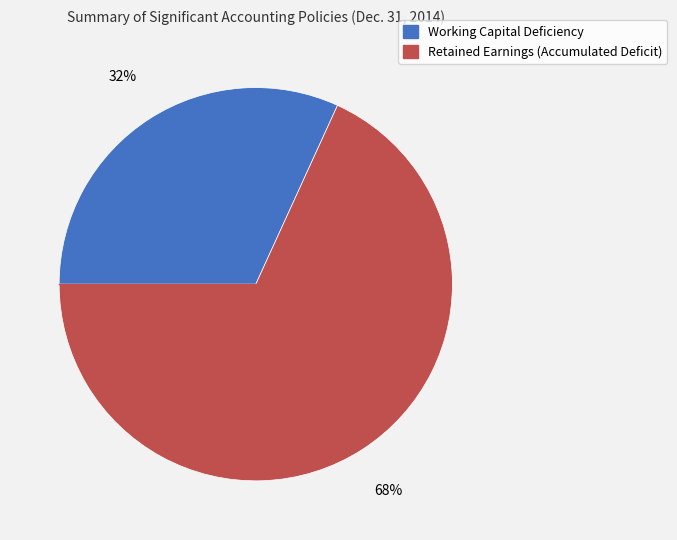

Is the sum of Retained Earnings (Accumulated Deficit) and Working Capital Deficiency greater than half?

Yes